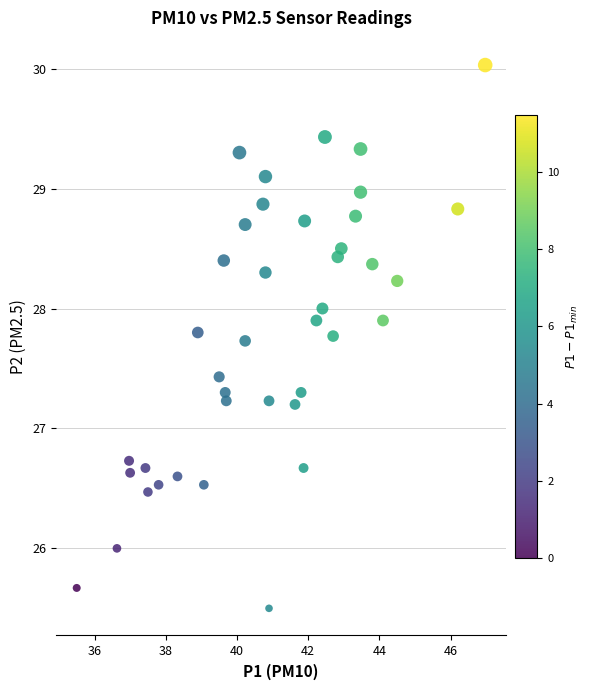

What is the range of Y values (max minus min)?

4.5